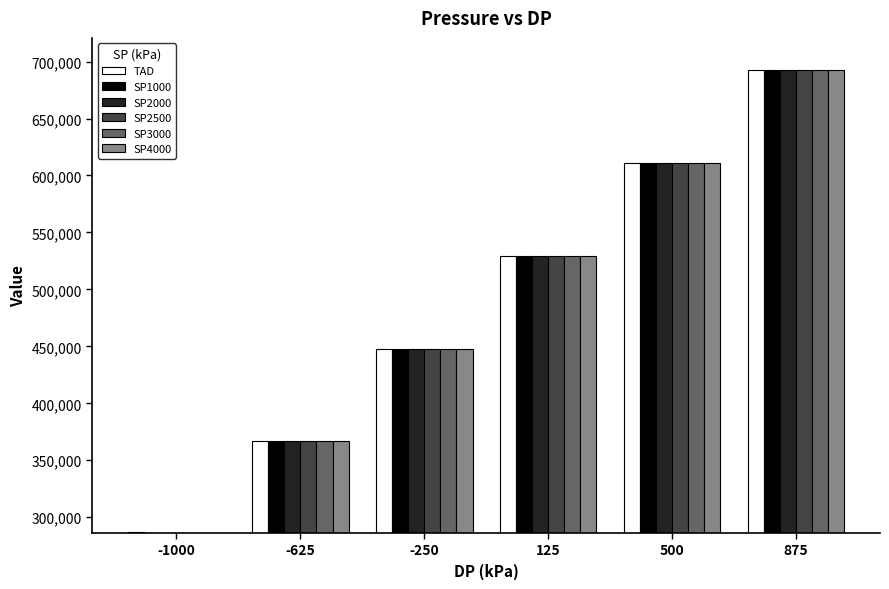

Count the SP2000 values in the range 366971 to 610813.

4